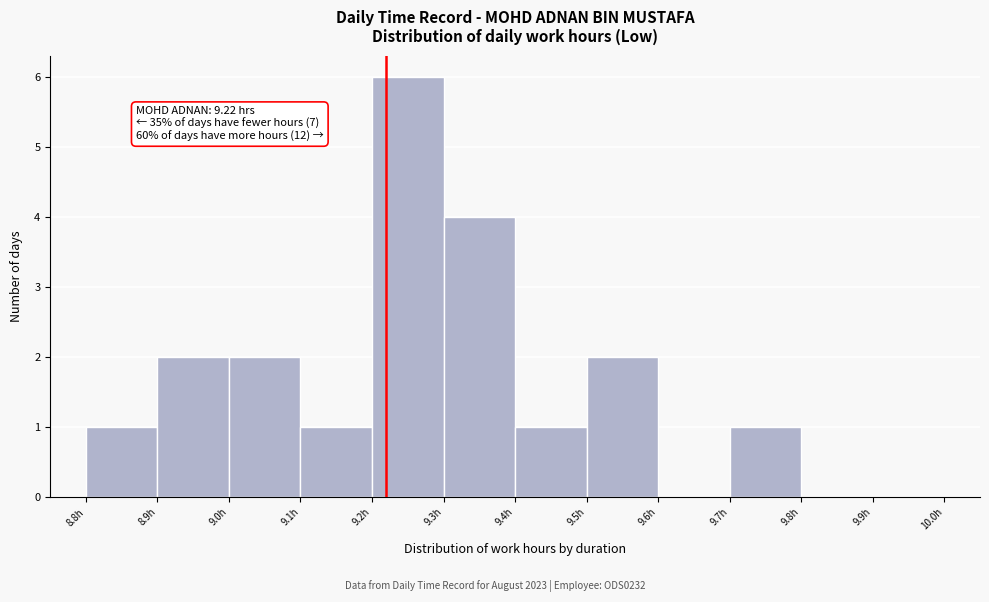

Over which range of the x-axis is the bar tallest?

9.2 to 9.3